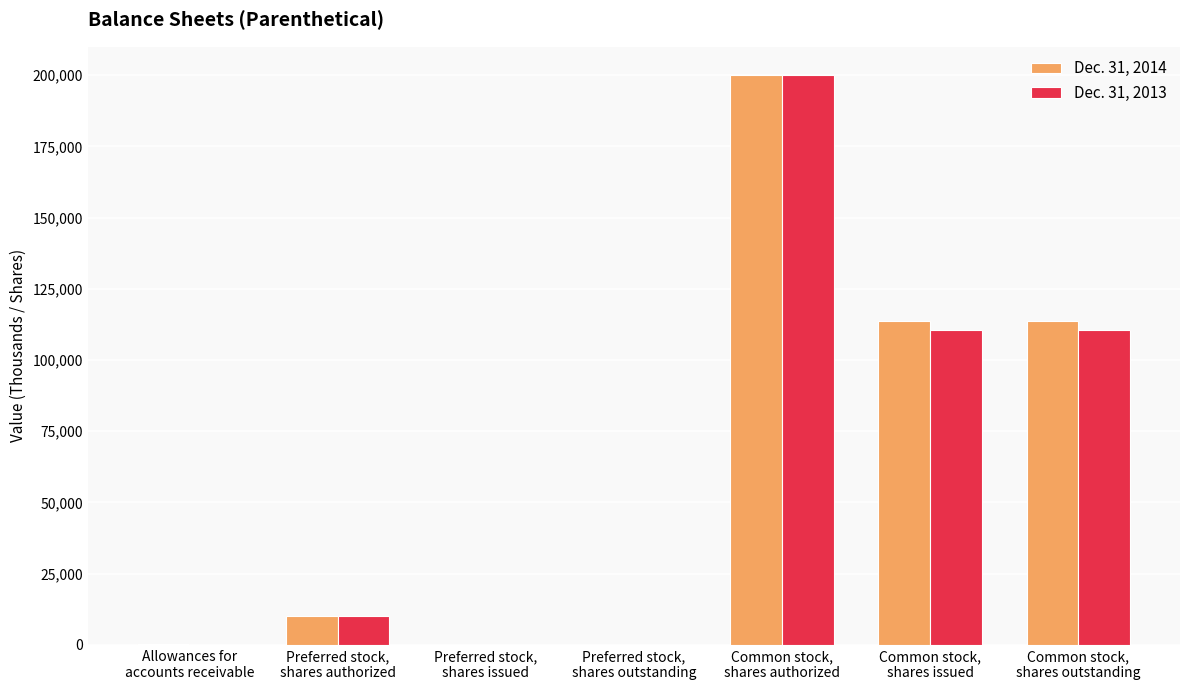

What is the greatest value displayed?

200000